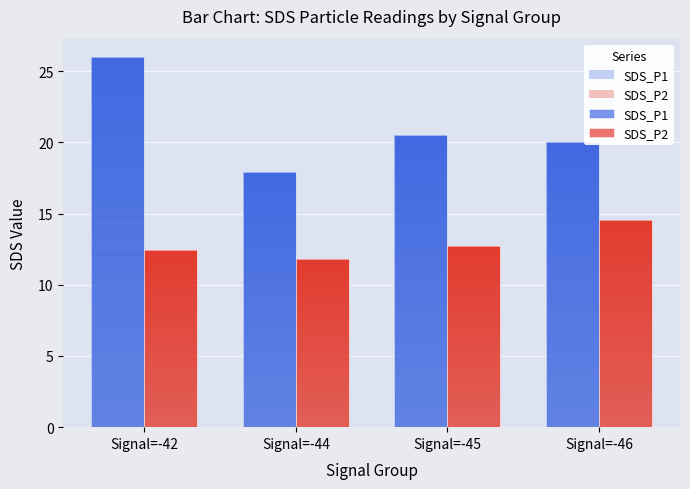

Reading left to right, list all the values displayed in this chart.

SDS_P1: Signal=-42=26.0	Signal=-44=17.9	Signal=-45=20.5	Signal=-46=20.0
SDS_P2: Signal=-42=12.4	Signal=-44=11.8	Signal=-45=12.7	Signal=-46=14.6